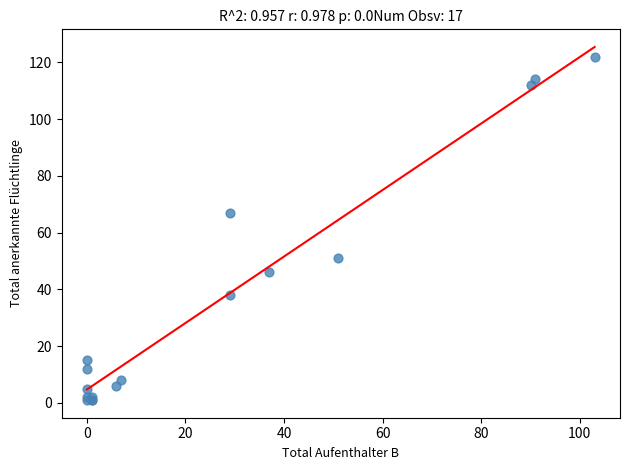

What Y value in the scatter plot is closest to 61?

67